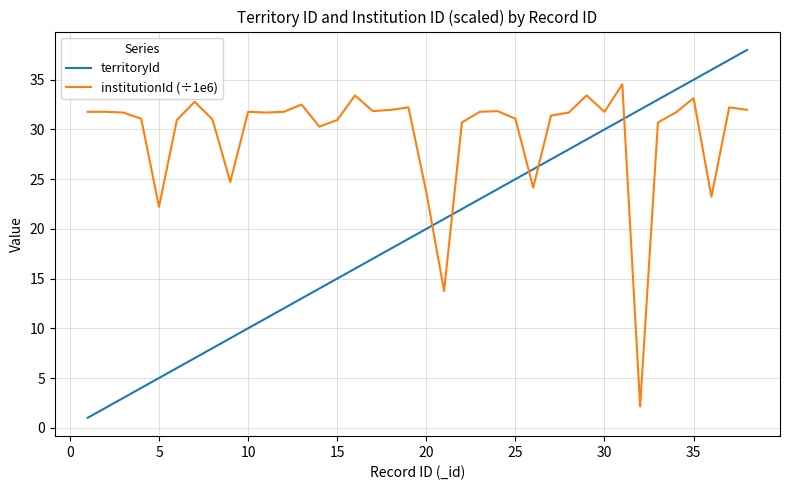

What is the greatest value displayed?

38.0